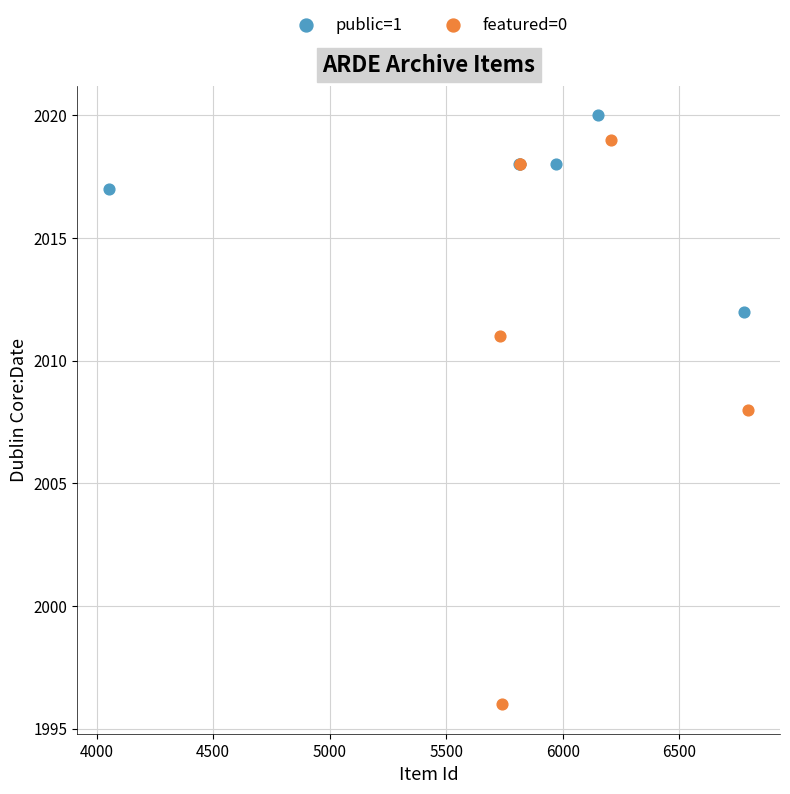

Which series has the largest Y range (max minus min)?

featured=0